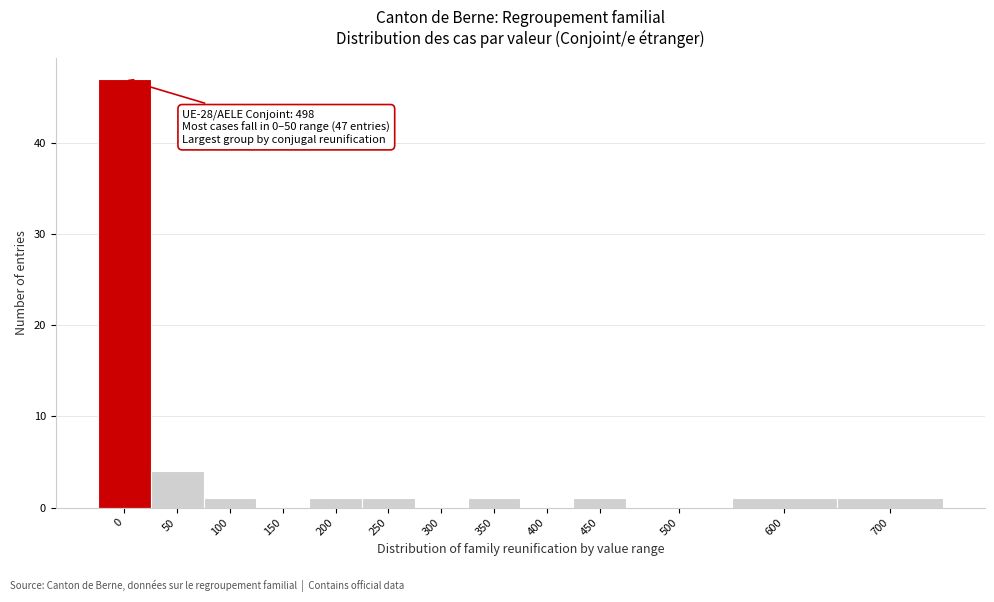

Reading left to right, list all the values displayed in this chart.

0=47	50=4	100=1	150=0	200=1	250=1	300=0	350=1	400=0	450=1	500=0	600=1	700=1